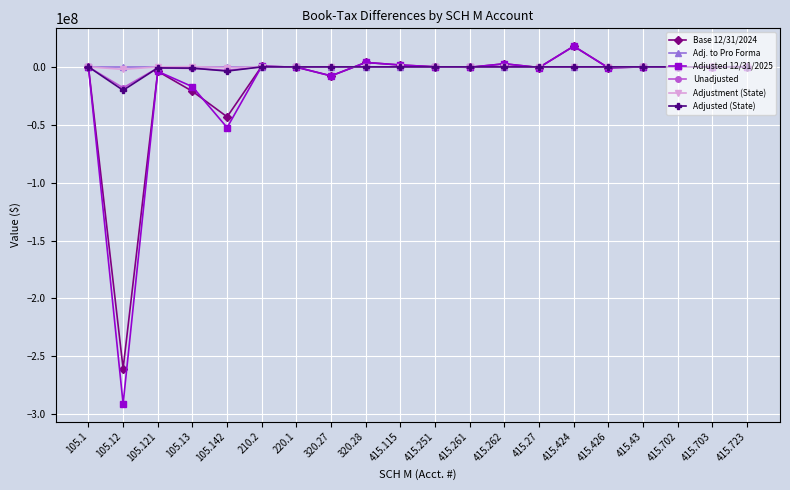

Is the value of Unadjusted at 415.723 greater than the value of Base 12/31/2024 at 105.142?

Yes